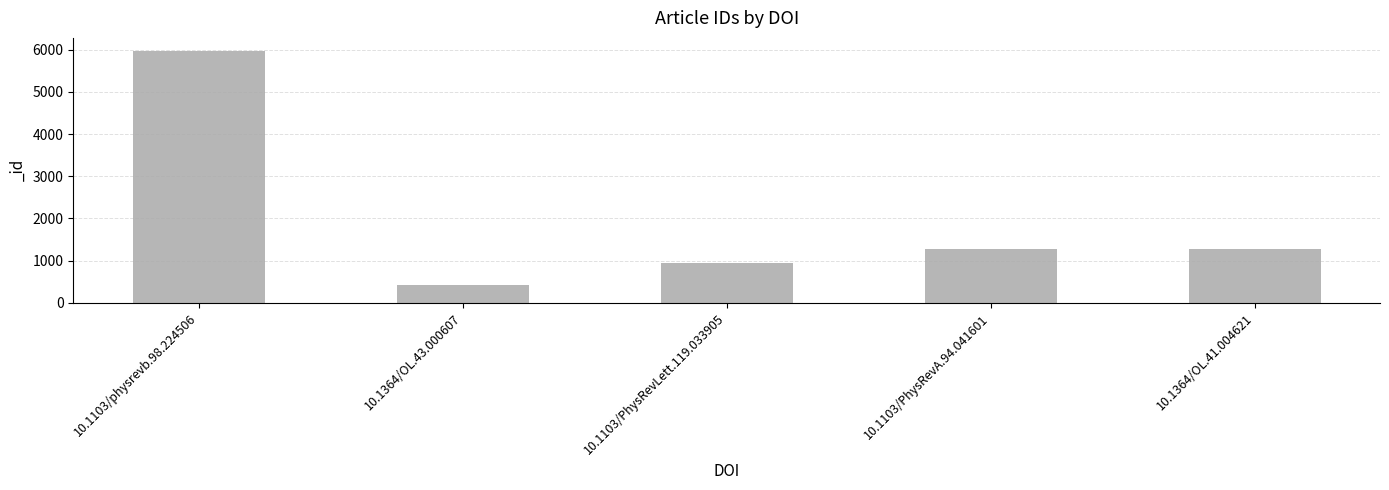

Does the chart contain stacked bars?

No